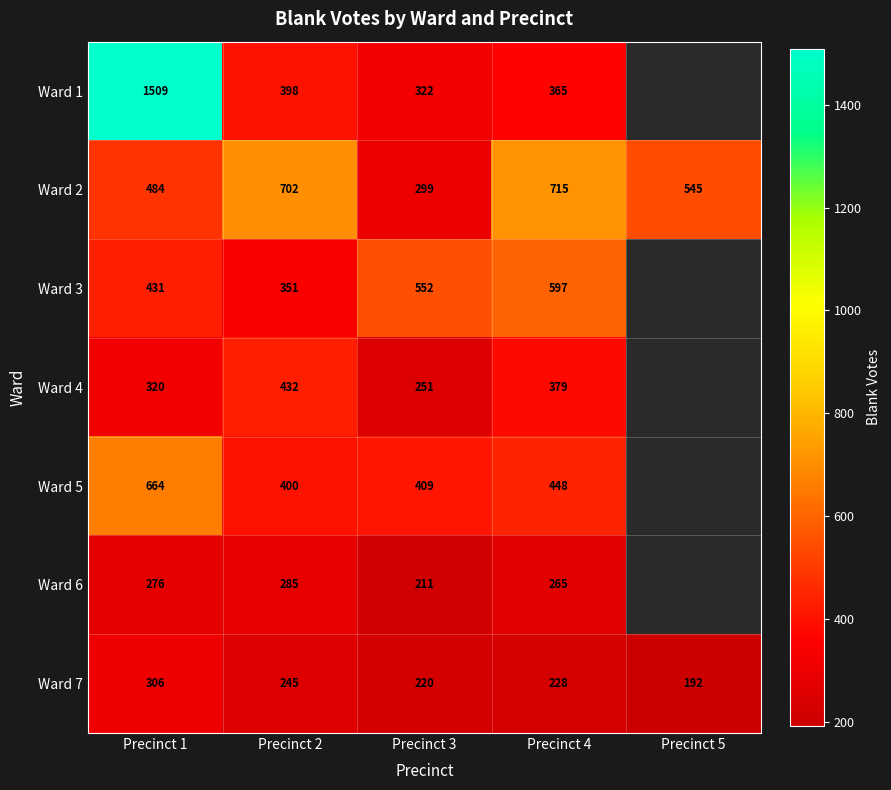

What is the difference between the maximum and minimum values in the Ward 7 series?

114